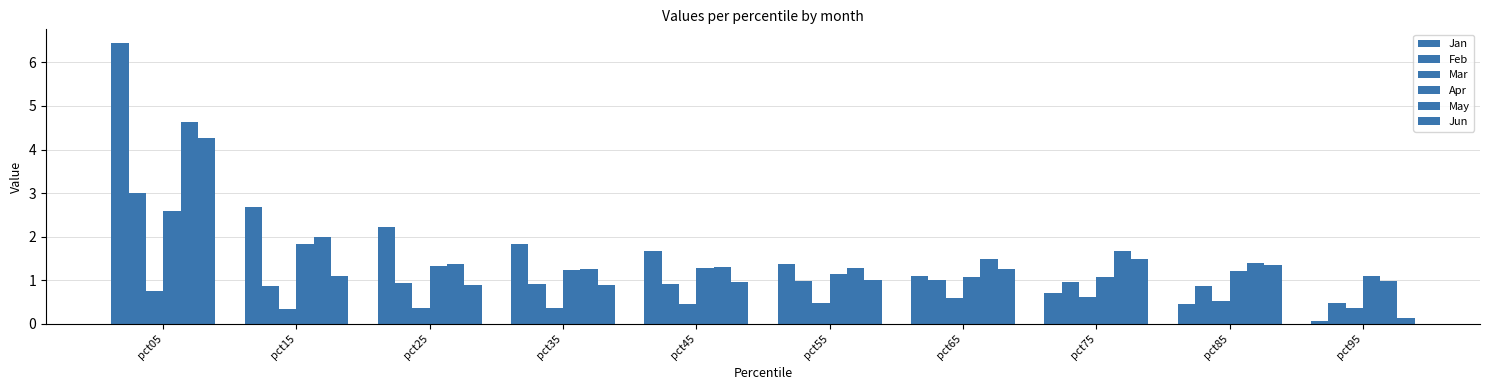

What is the minimum value for Feb?

0.5